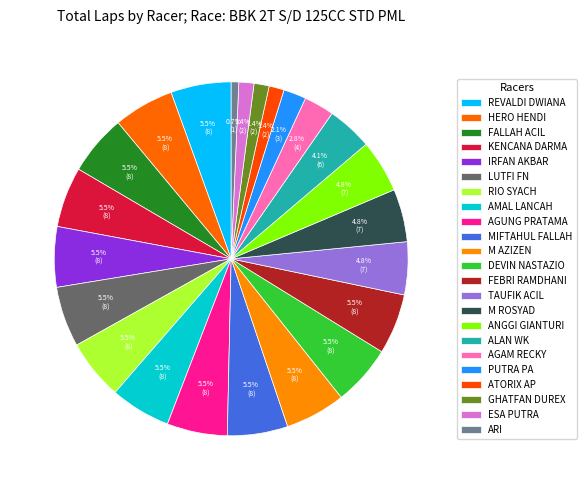

Is there a majority slice in this chart?

No